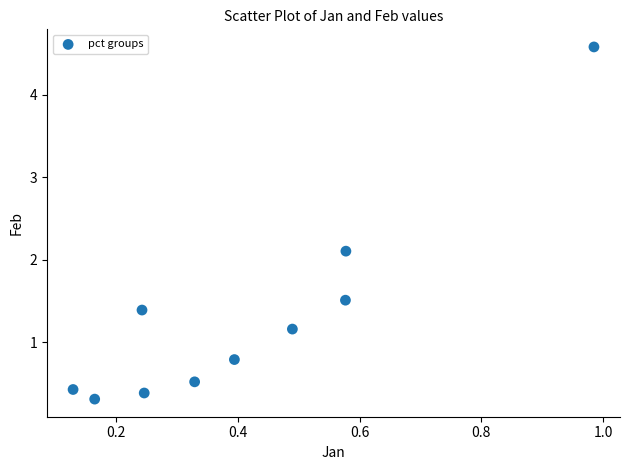

What Y value in the scatter plot is closest to 2?

2.1